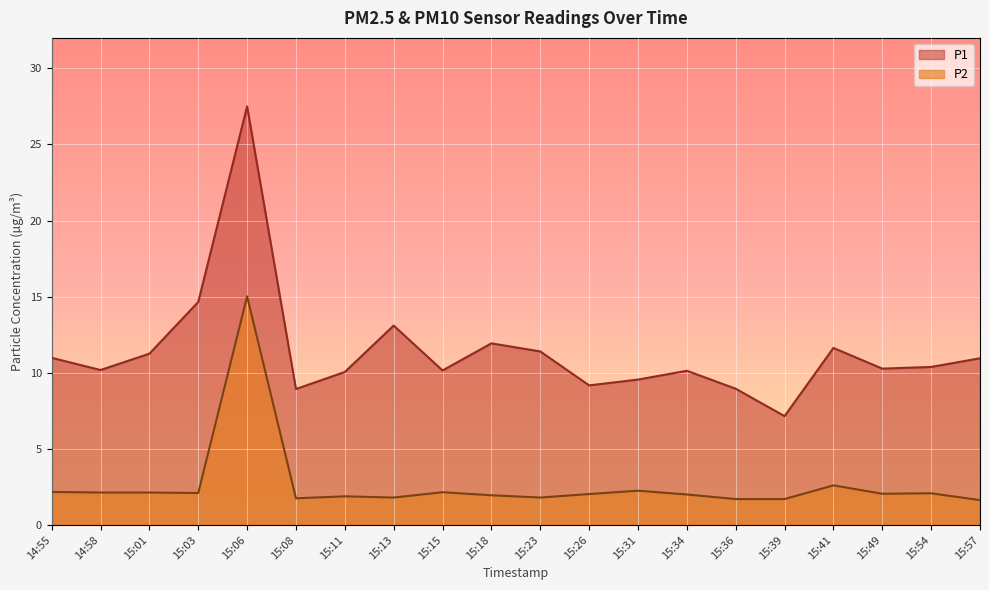

At which category does P2 reach its first local valley?

15:03